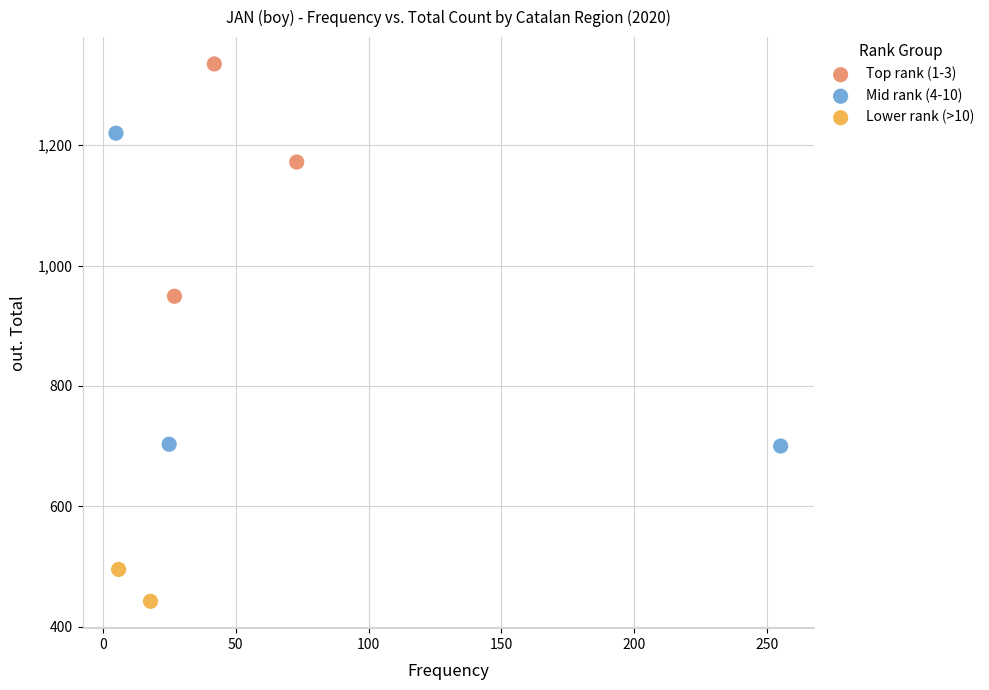

Which series reaches the minimum Y coordinate?

Lower rank (>10)